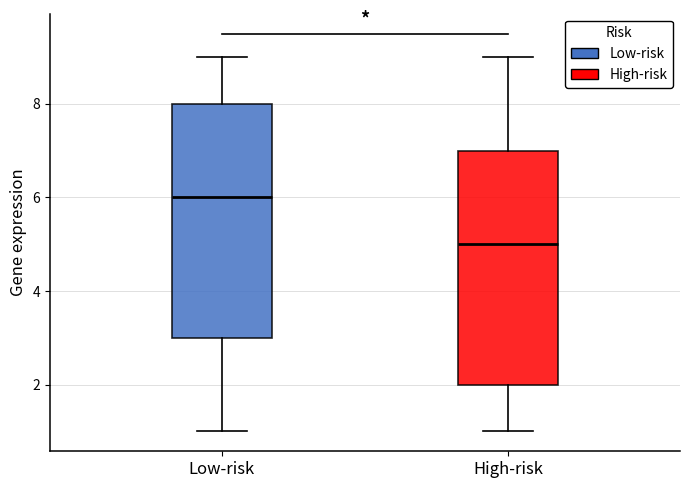

Reading left to right, read every box against the y-axis: the position of its median line, the range the box covers, and the ends of its whiskers. The values are not printed on the chart, so give them approximately, as read against the axis.

Low-risk: median 6, box 3 to 8, whiskers 1 to 9
High-risk: median 5, box 2 to 7, whiskers 1 to 9